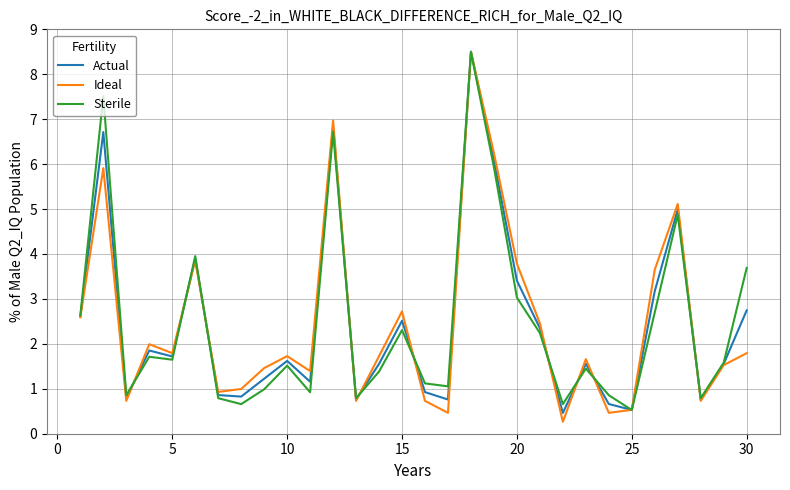

Rank the series by their average value, from highest to lowest.

Ideal, Actual, Sterile